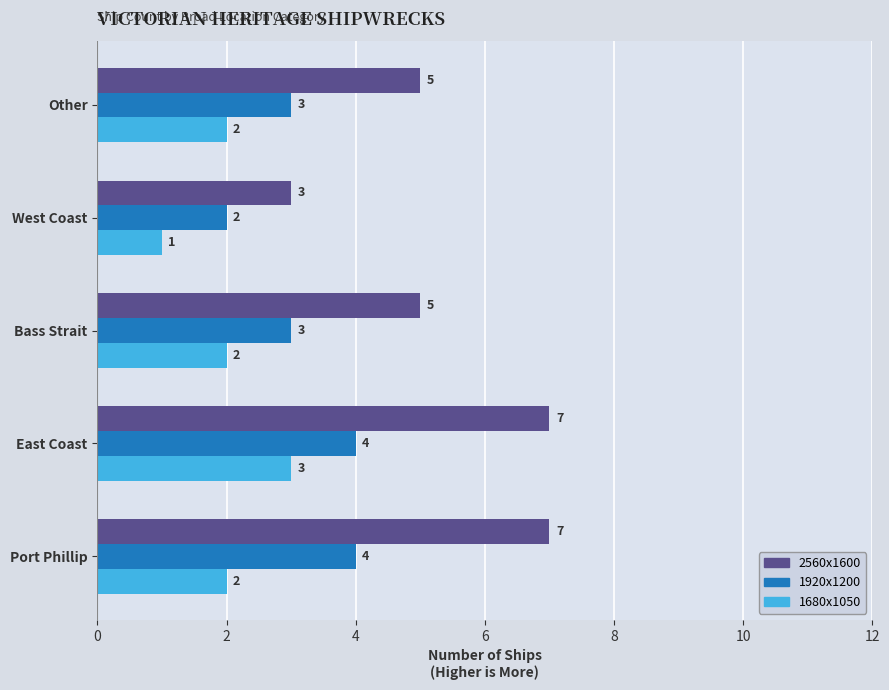

Between Port Phillip and Bass Strait, which series saw the biggest shift?

2560x1600